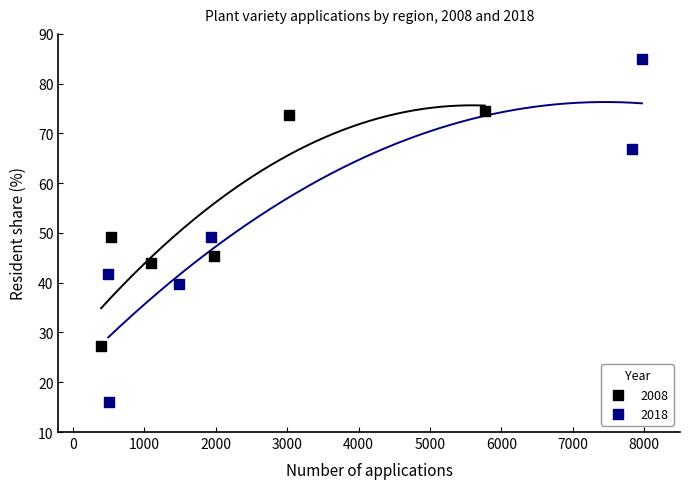

What are all the series names shown in the legend?

2008, 2018